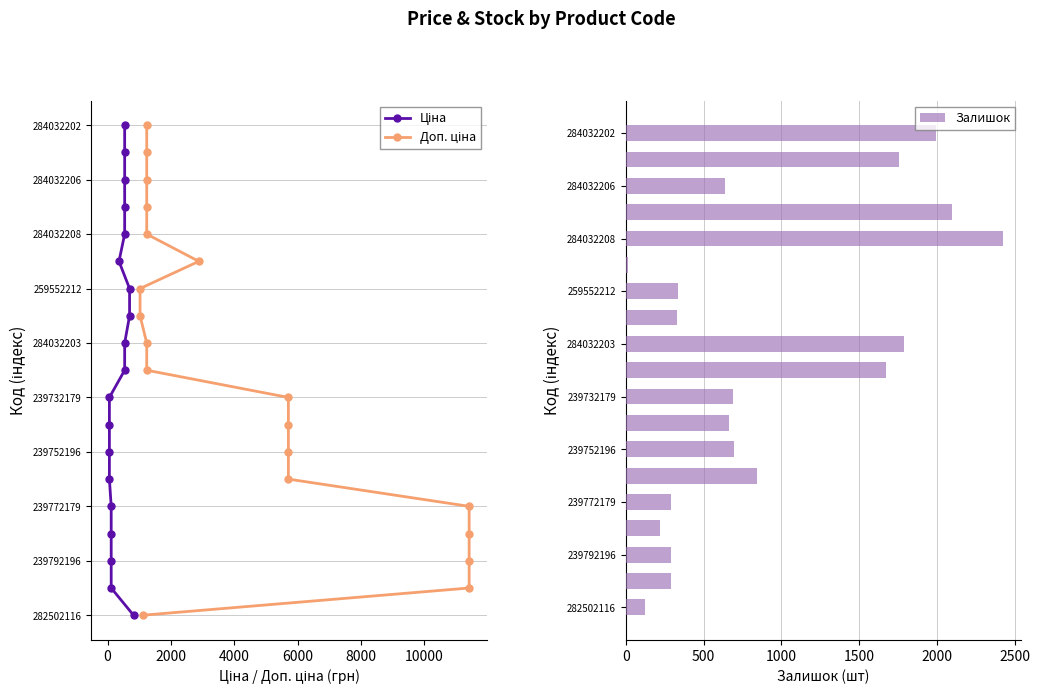

What is the sum of the Залишок values at 282502116 and 239752196?

823